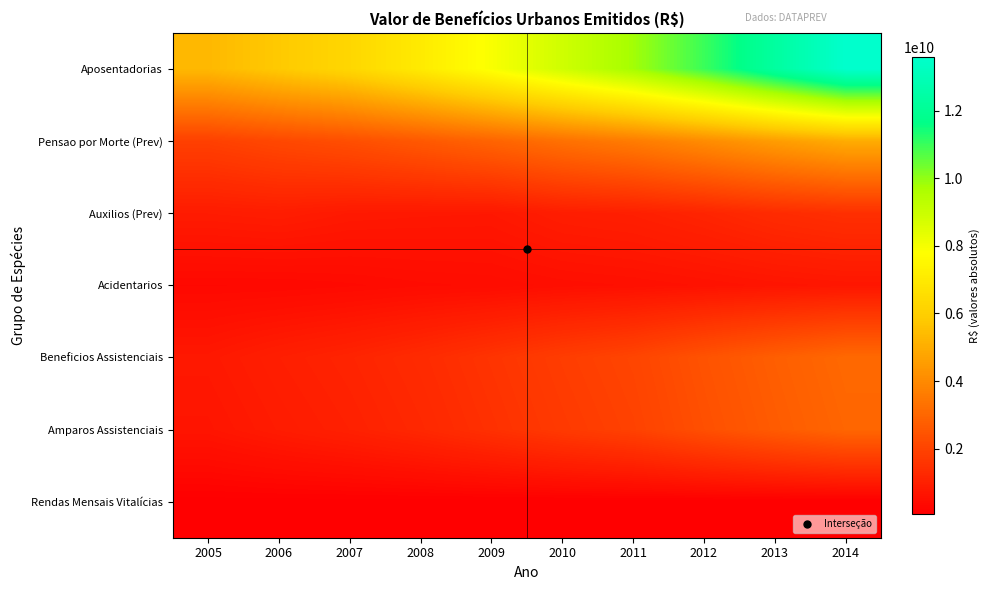

How many categories are shown in the chart?

10